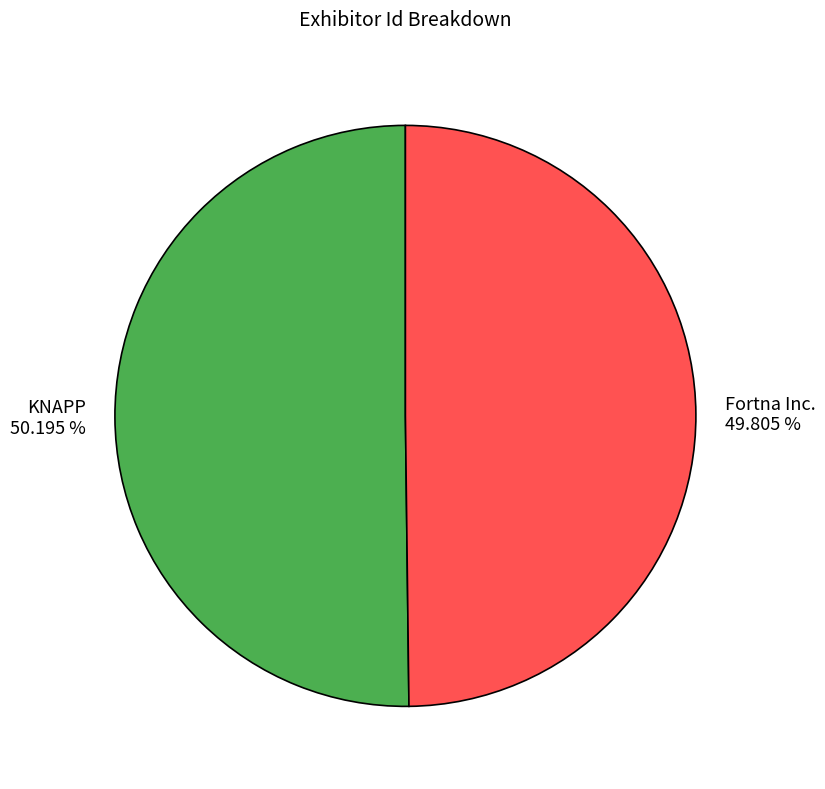

Approximately how many times larger is the value at Fortna Inc. compared to KNAPP?

1.0